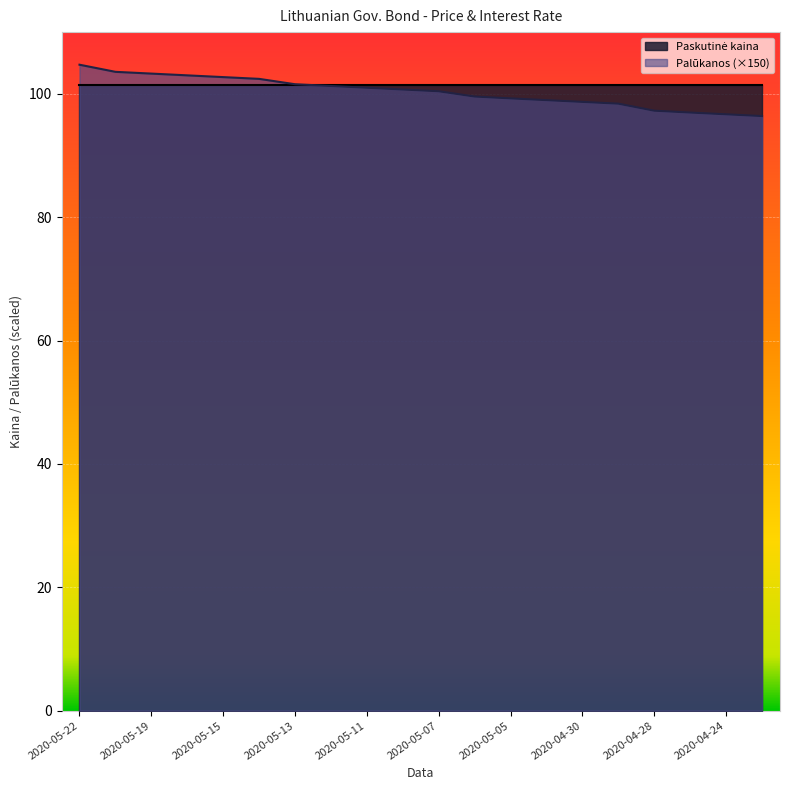

Rank the categories by value from lowest to highest.

2020-04-23, 2020-04-24, 2020-04-27, 2020-04-28, 2020-04-29, 2020-04-30, 2020-05-04, 2020-05-05, 2020-05-06, 2020-05-07, 2020-05-08, 2020-05-11, 2020-05-12, 2020-05-13, 2020-05-14, 2020-05-15, 2020-05-18, 2020-05-19, 2020-05-20, 2020-05-22